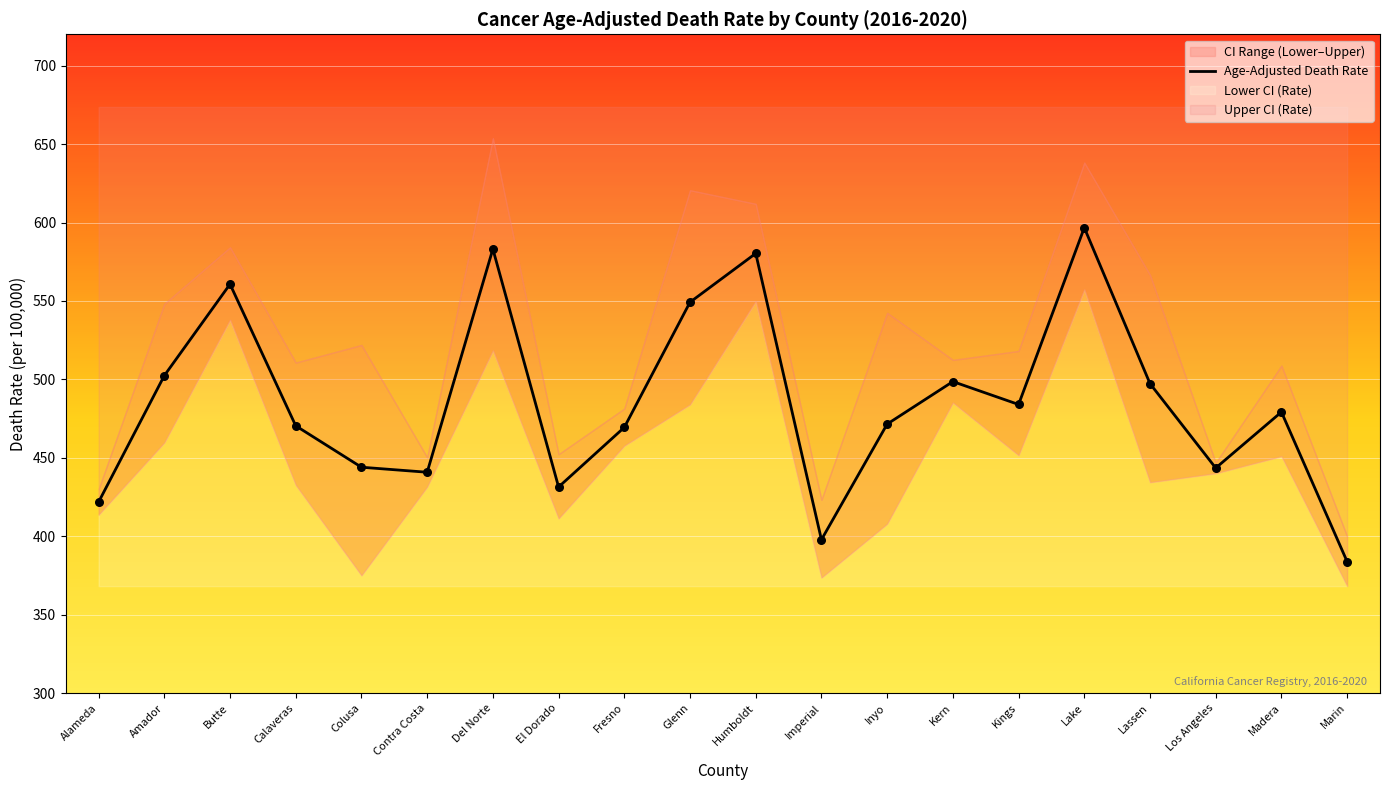

Approximately how many times larger is the value at Kings compared to Del Norte?

0.8